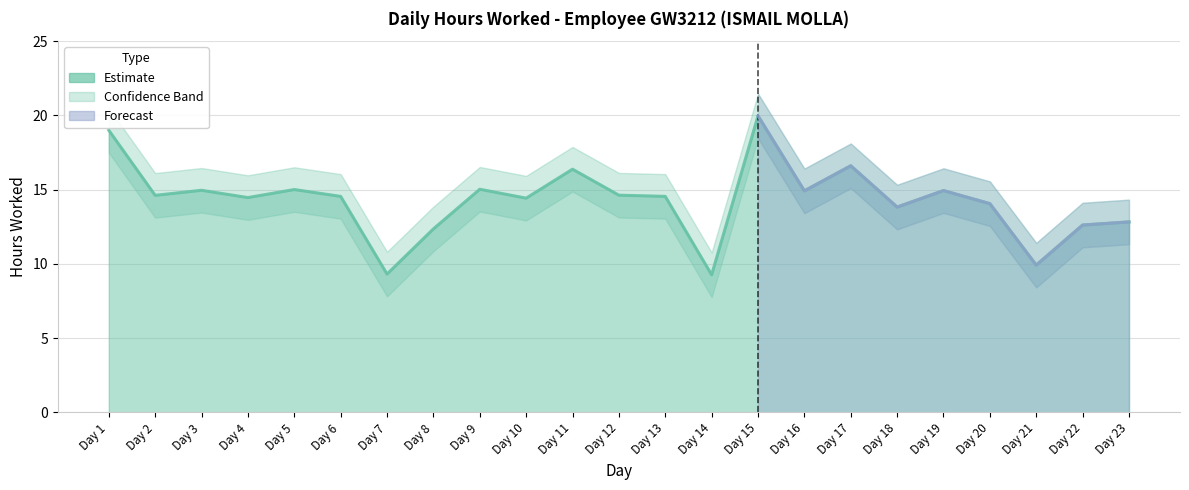

What is the difference between the maximum and minimum values?

10.7